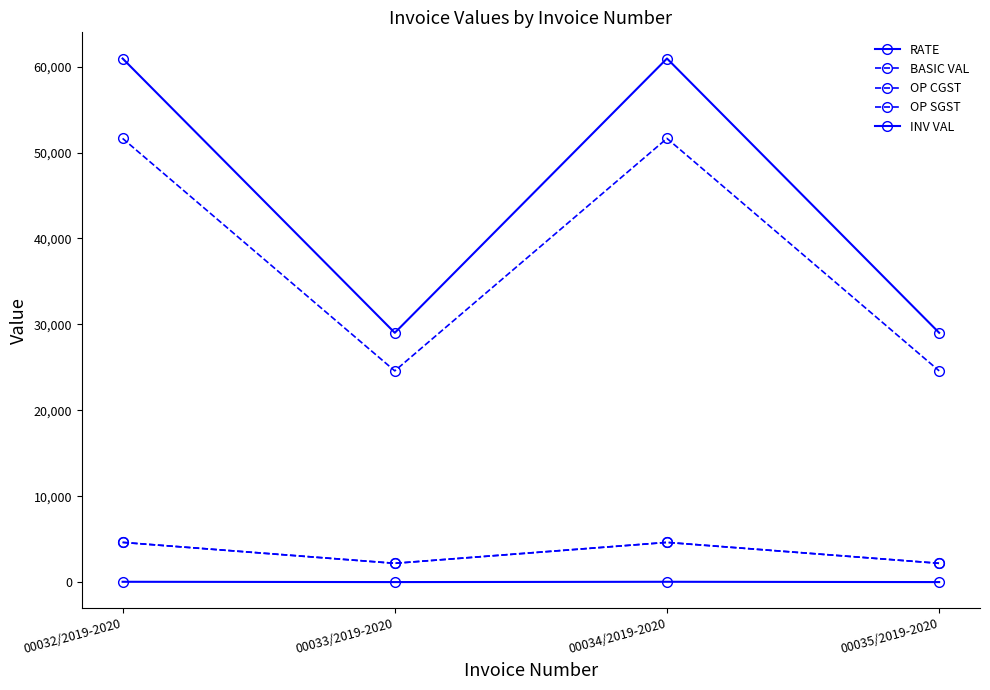

What is the label of the 3rd point from the left?

00034/2019-2020